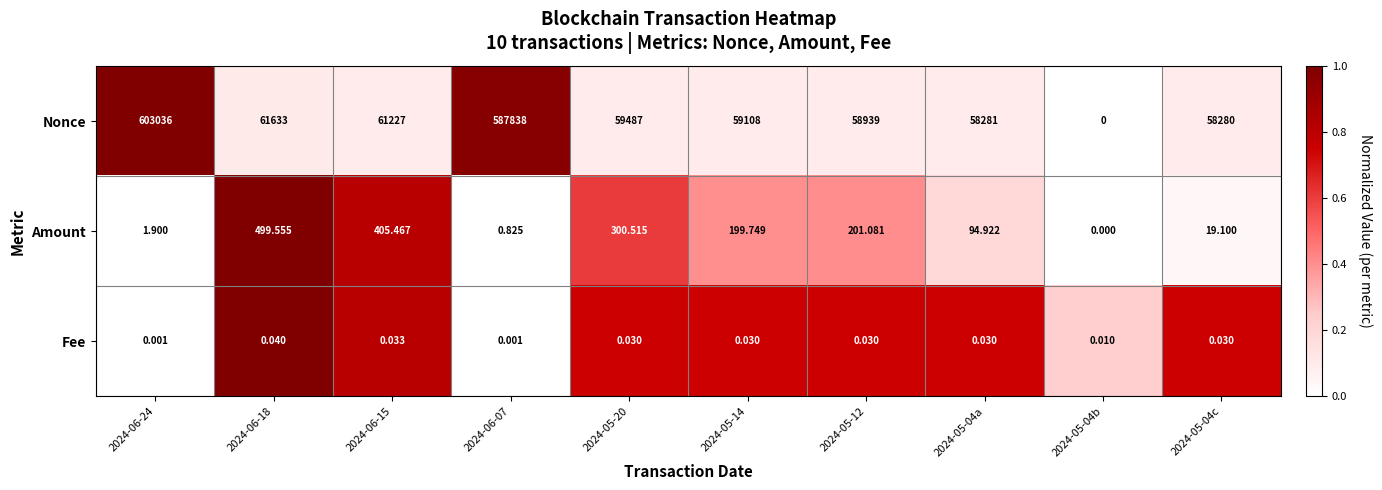

How many series are shown in this chart?

3